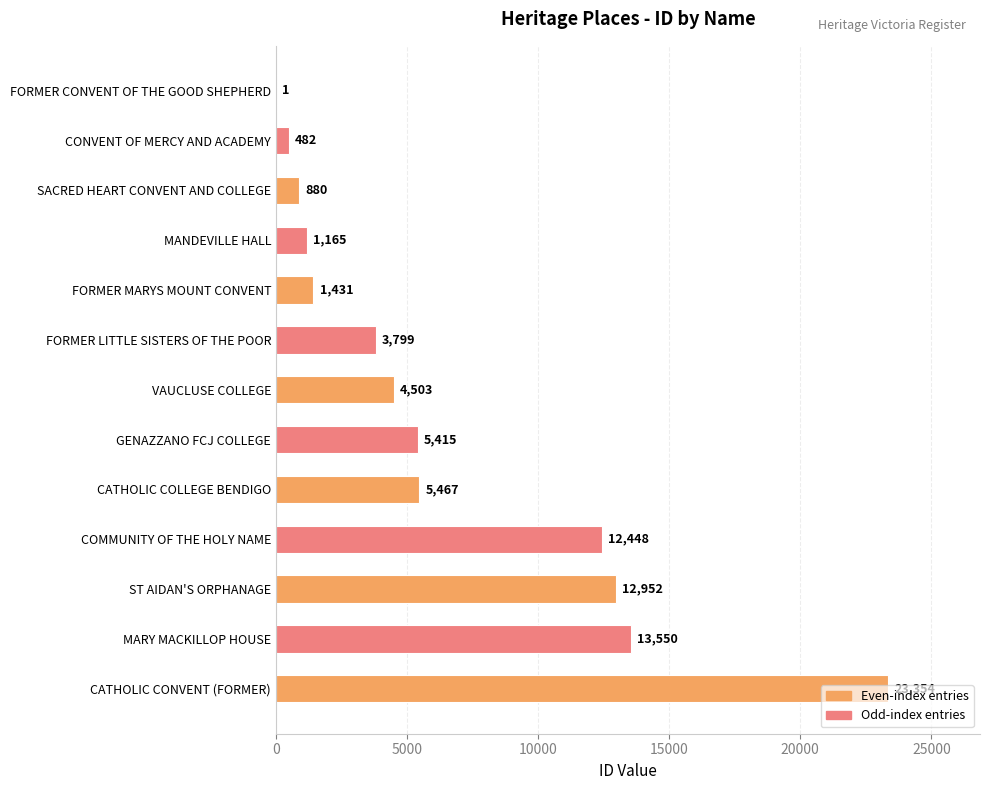

True or false: the data shows 23354 at CATHOLIC CONVENT (FORMER).

True